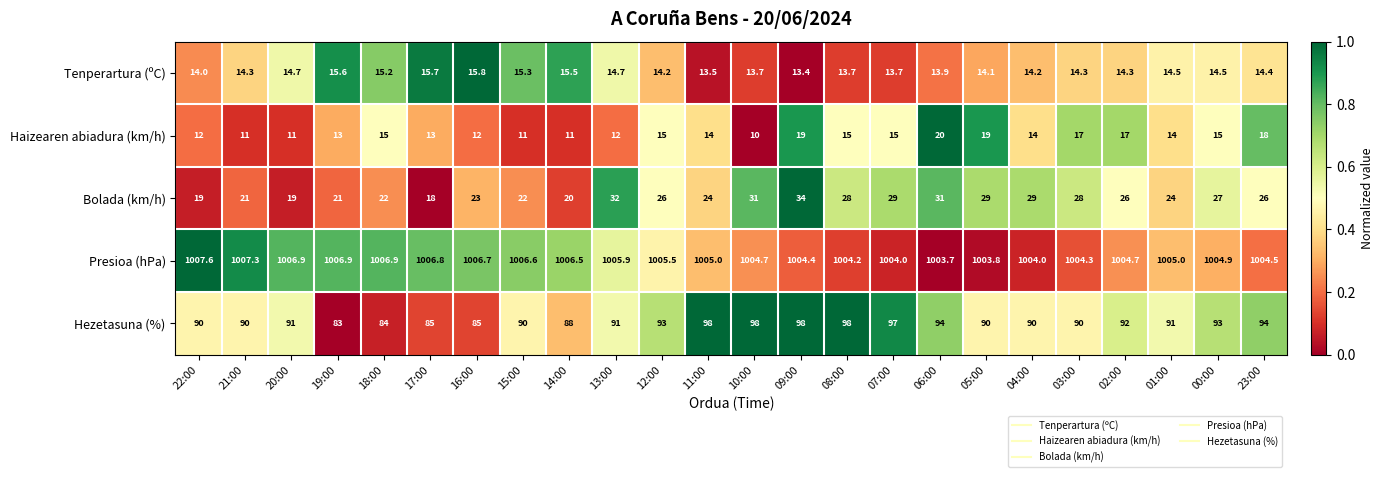

What is the total value across all series at 15:00?

1144.9